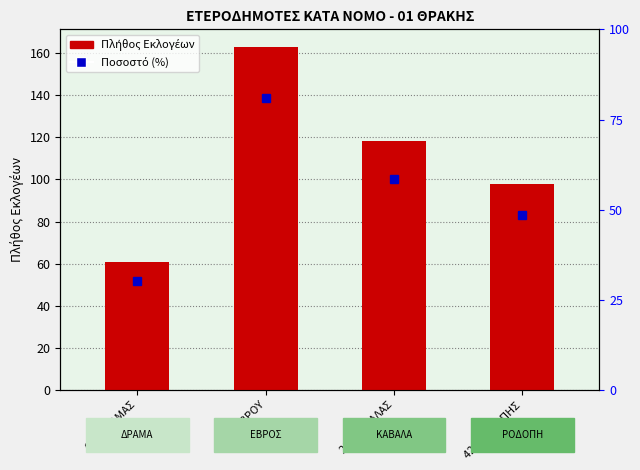

Is it true that the value at 11 - ΕΒΡΟΥ is 163?

True